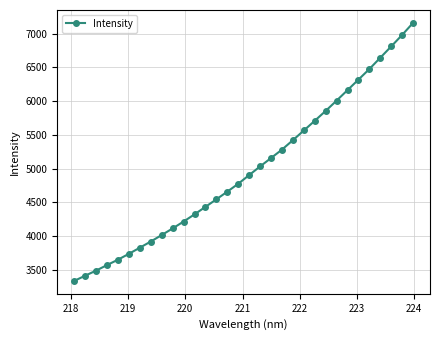

What is the minimum value shown in the chart?

3339.7